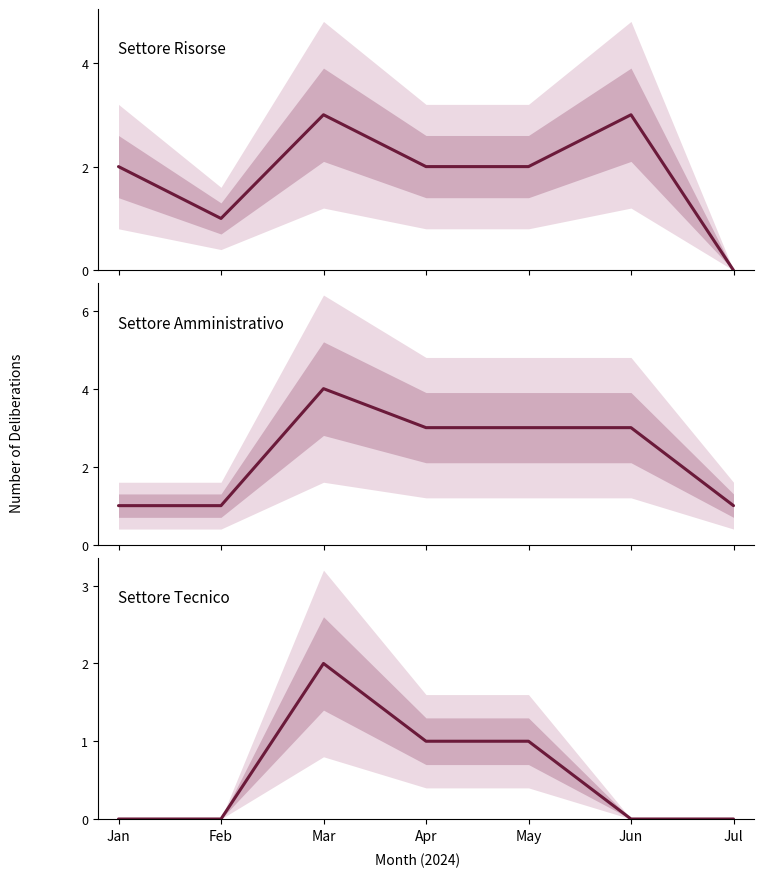

What is the difference between the second highest and minimum values in the Settore Tecnico series?

1